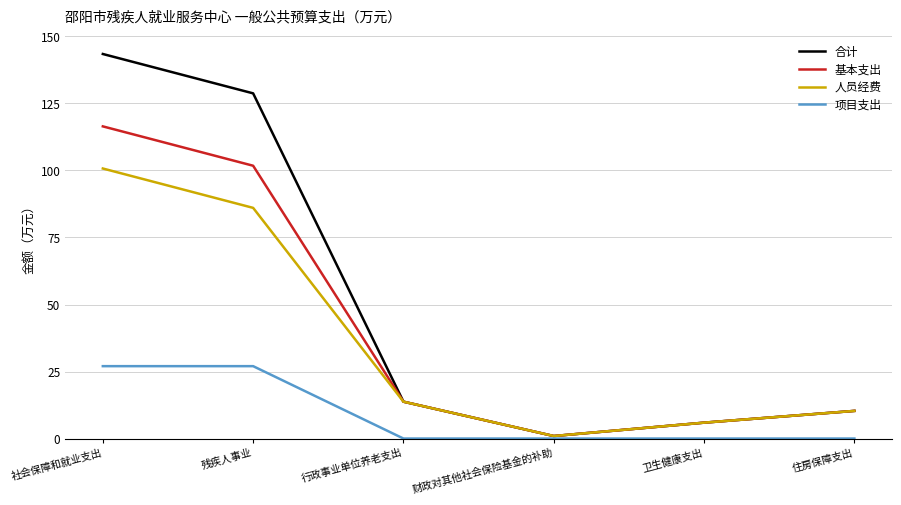

Where is 基本支出 nearest to the value 58?

残疾人事业